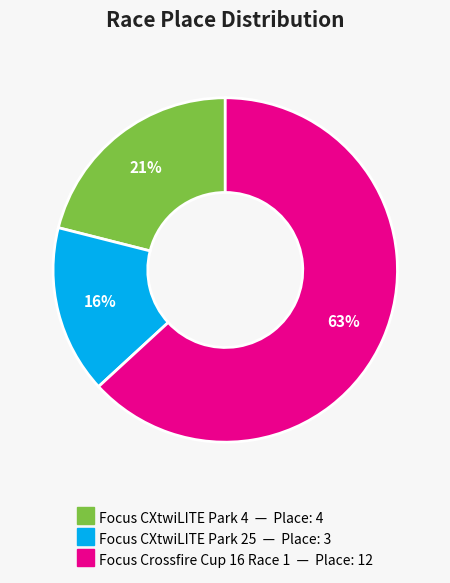

Do Focus CXtwiLITE Park 4 and Focus Crossfire Cup 16 Race 1 together represent more than half of the pie?

Yes